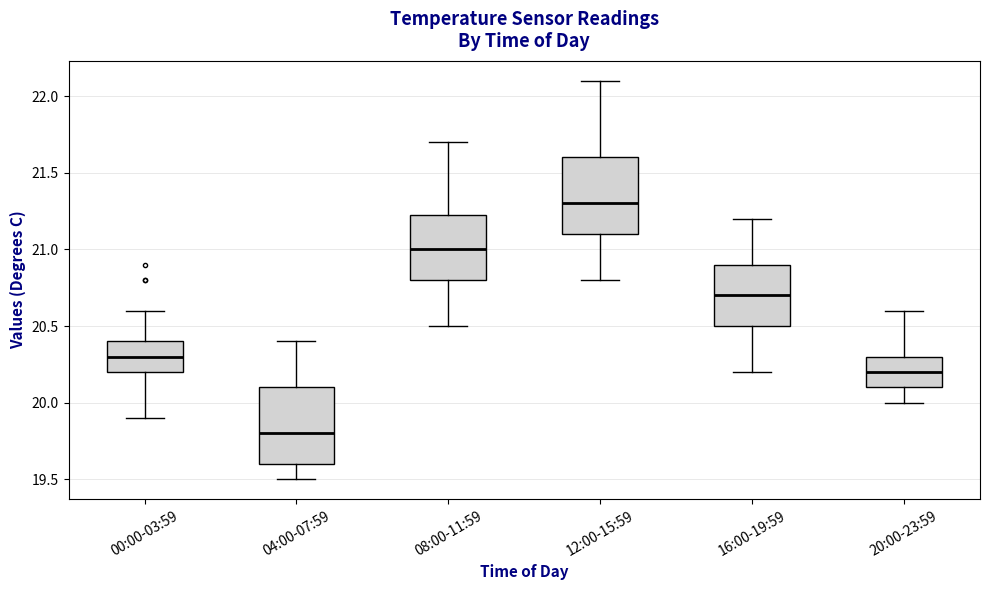

Which box's median line is the lowest?

04:00-07:59